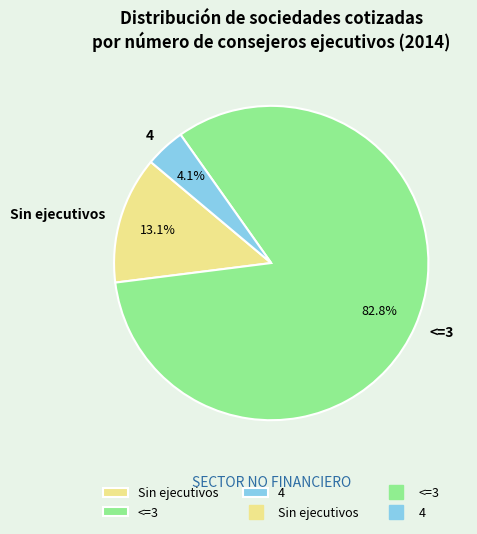

To the nearest percent, what is the difference between the largest and smallest slice percentages?

79%